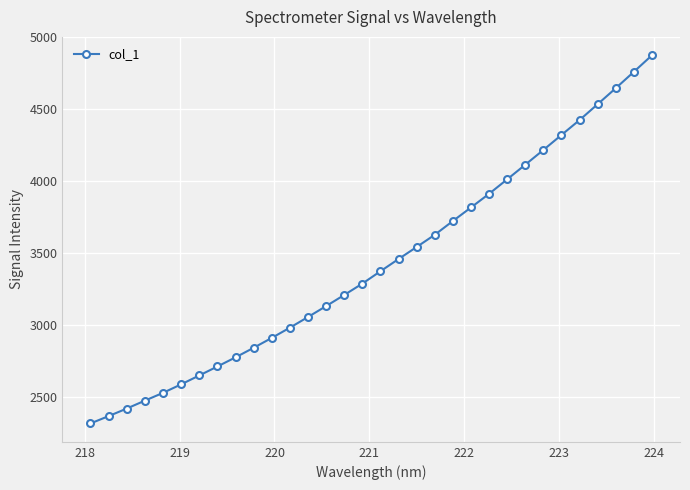

What is the minimum value shown in the chart?

2313.8